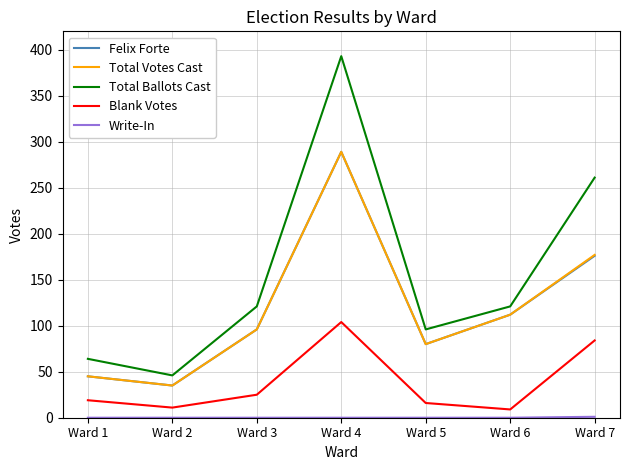

True or false: Total Ballots Cast has a value of 96 at Ward 5.

True